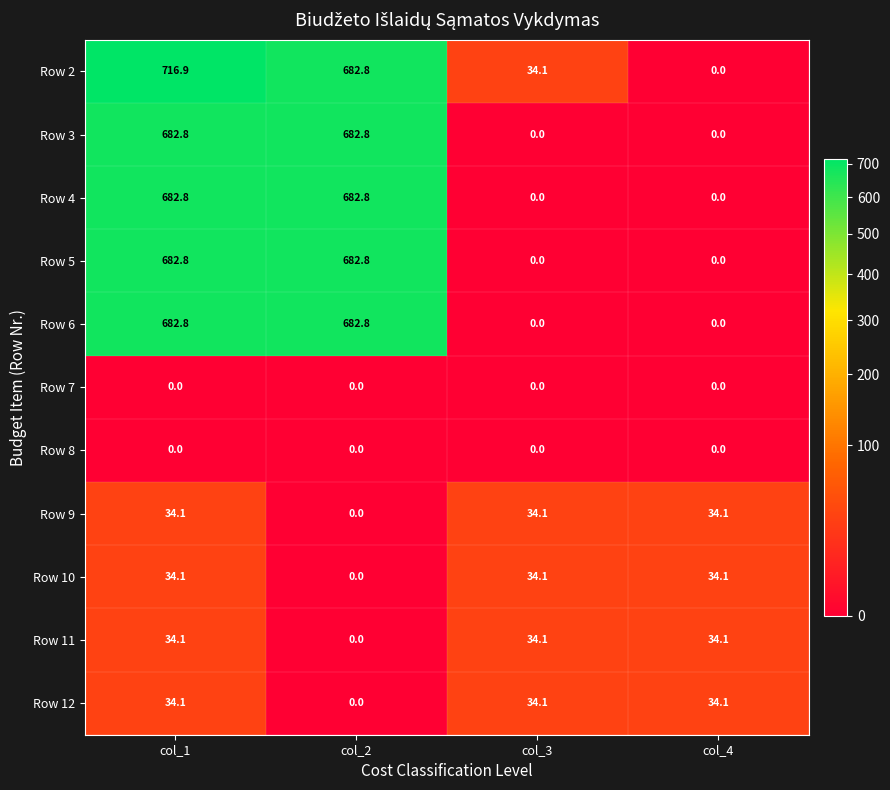

Which series has the largest range (max minus min)?

Row 2